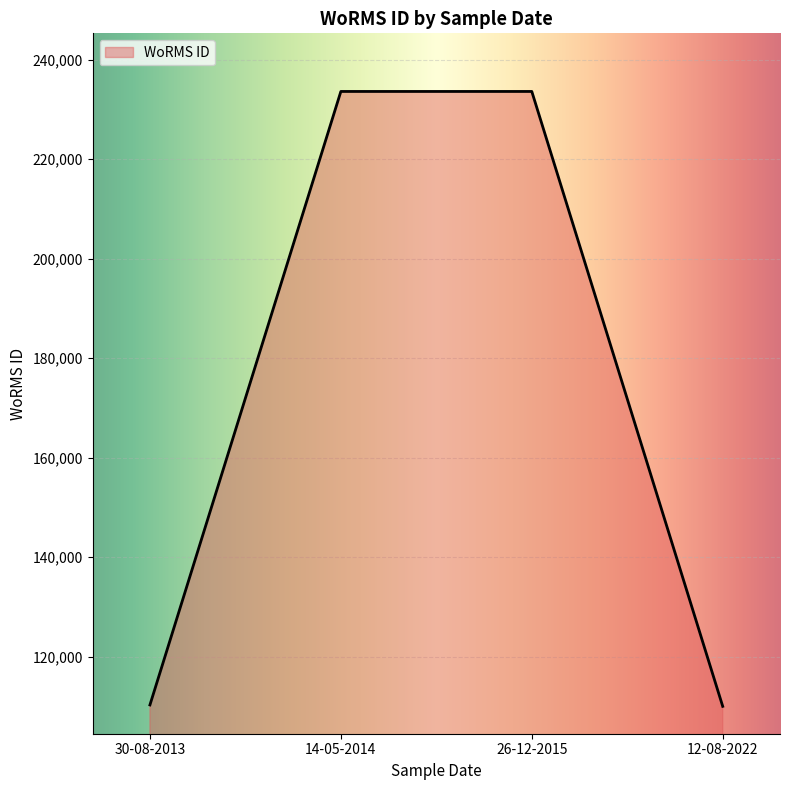

What is the minimum value shown in the chart?

110041